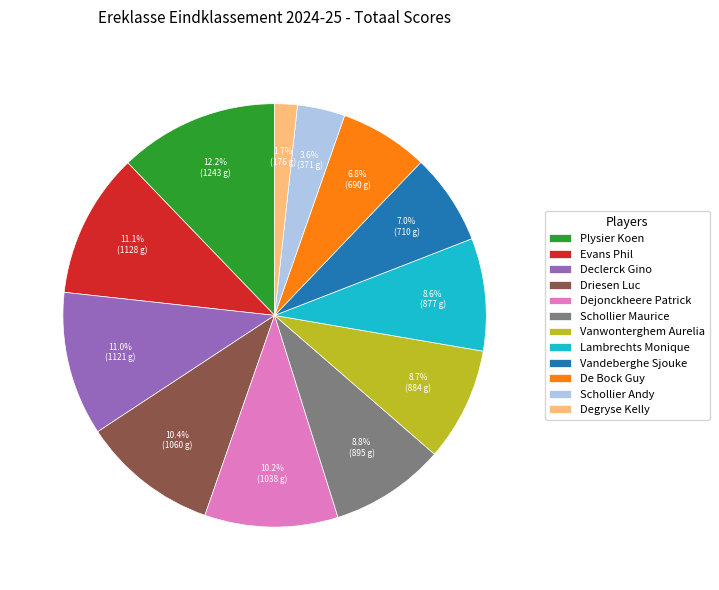

What percentage is the Degryse Kelly slice, to the nearest percent?

2%